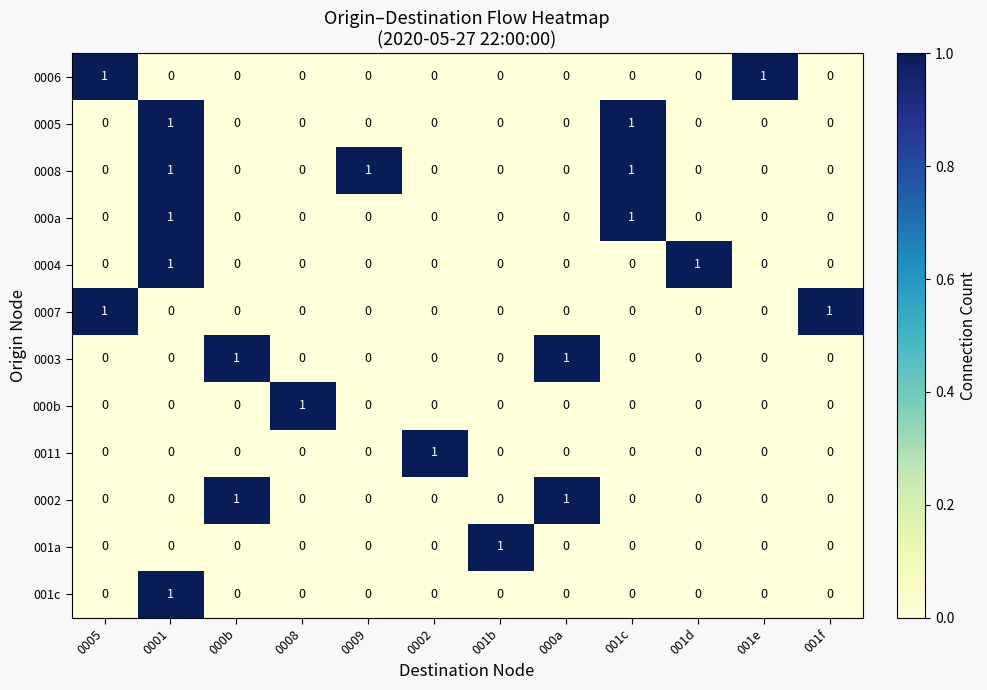

Is the value of 0008 at 001c greater than the value of 001c at 001e?

Yes